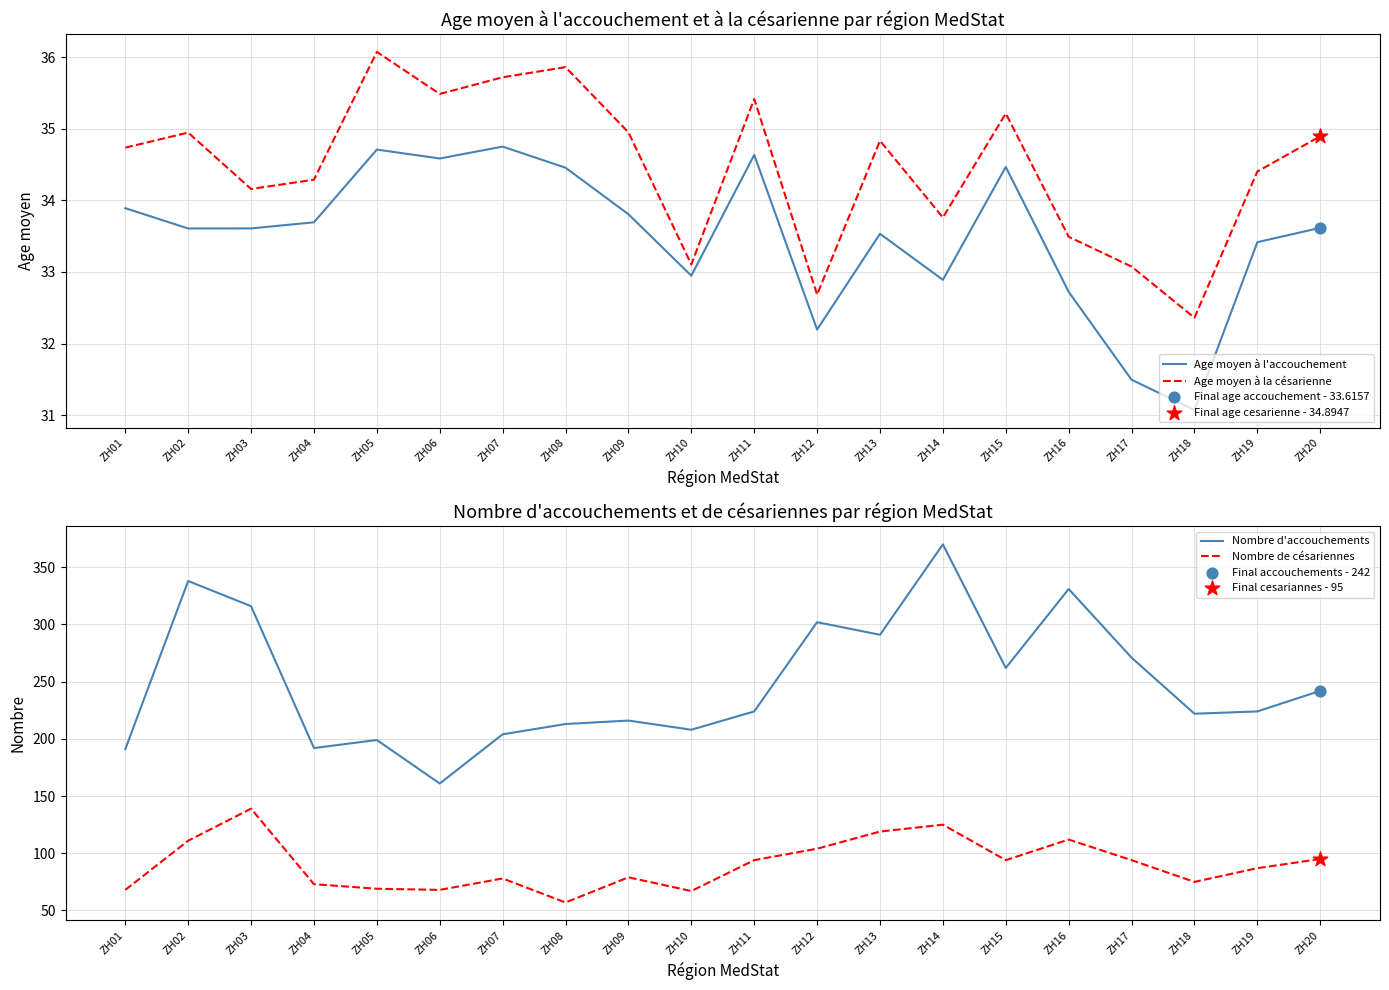

At which category is the sum across all series the highest?

ZH14